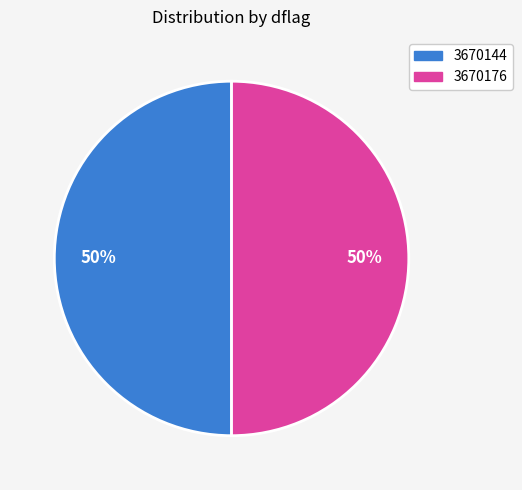

To the nearest percent, what is the average slice percentage?

50%